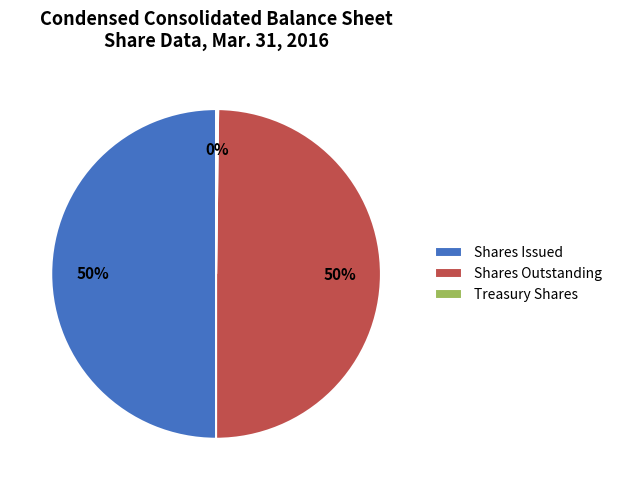

Is it true that Shares Issued is 45% of the pie?

False